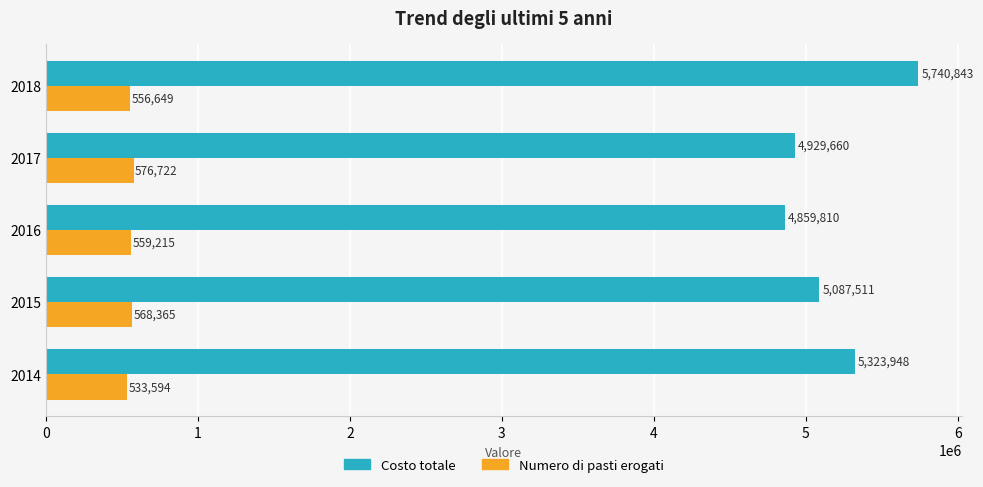

True or false: Numero di pasti erogati has a value of 568365 at 2015.

True